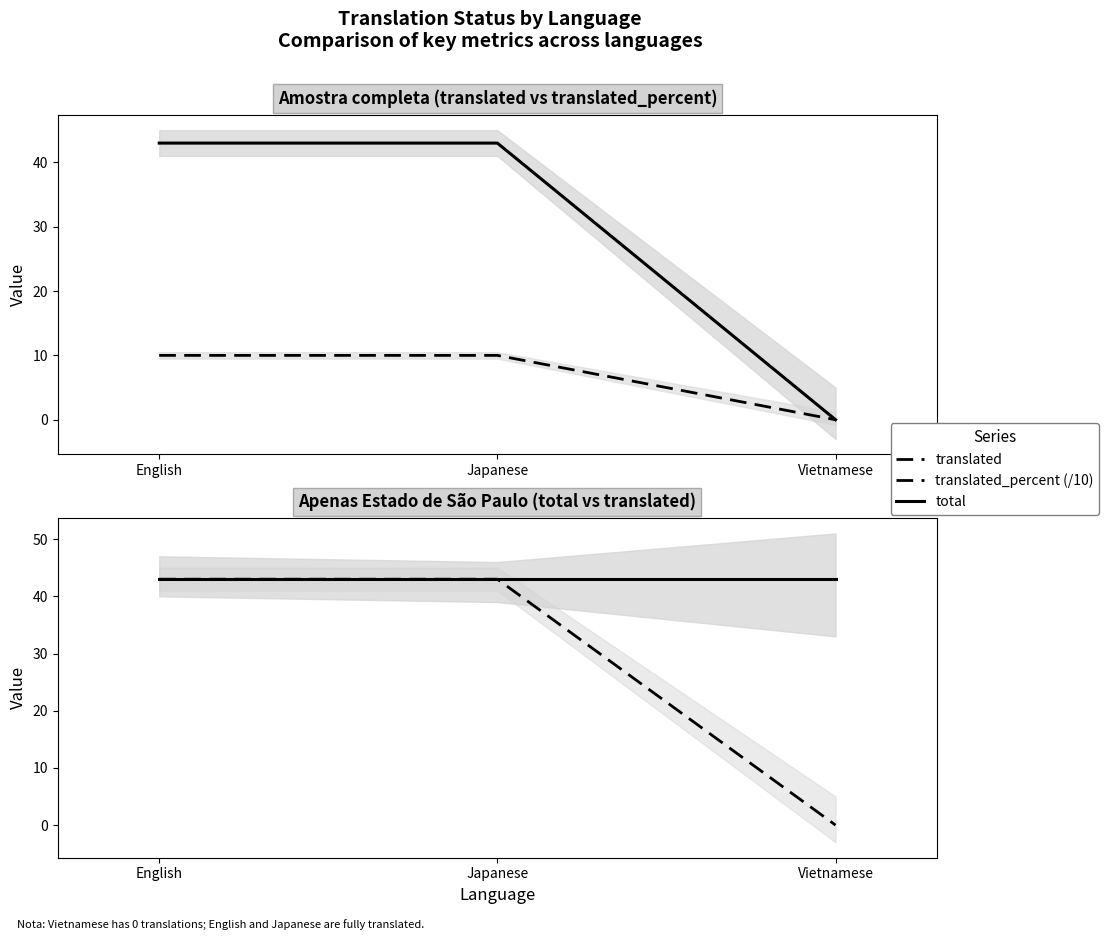

Is it true that total equals 43 at English?

True